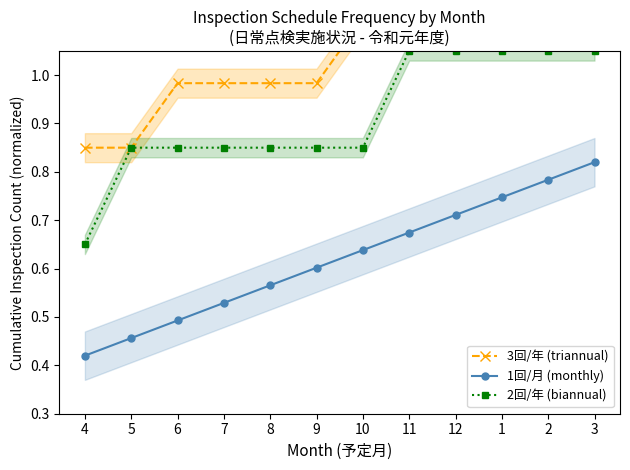

What is the difference between the second highest and second lowest values in the 3回/年 (triannual) series?

0.4